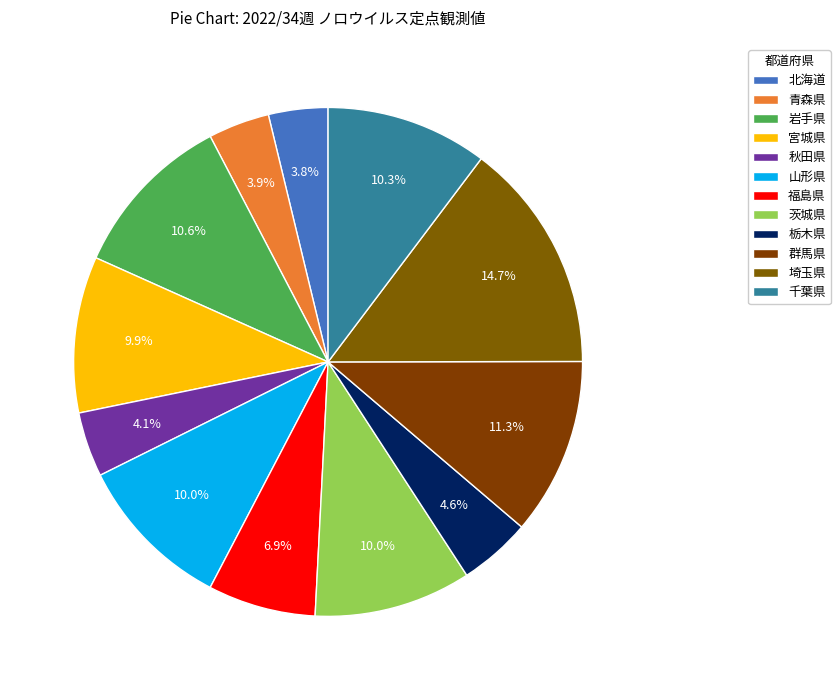

Does 群馬県 represent more than half of the total?

No